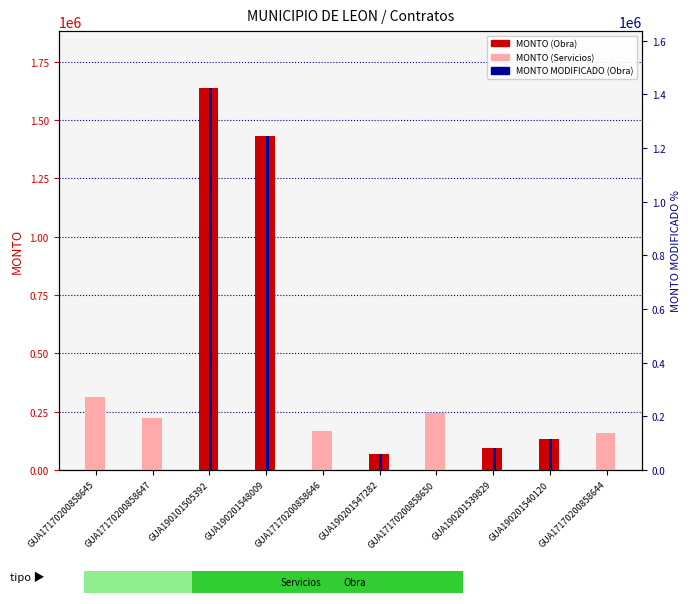

Reading left to right, transcribe all the data shown in this chart.

MONTO: 312721.3	223958.7	1635578.4	1433093.3	164814.2	67099.8	243976.9	93498.5	133867.4	160000.0
MONTO MODIFICADO: 0.0	0.0	1635578.4	1433093.3	0.0	67099.8	0.0	93498.5	133867.4	0.0